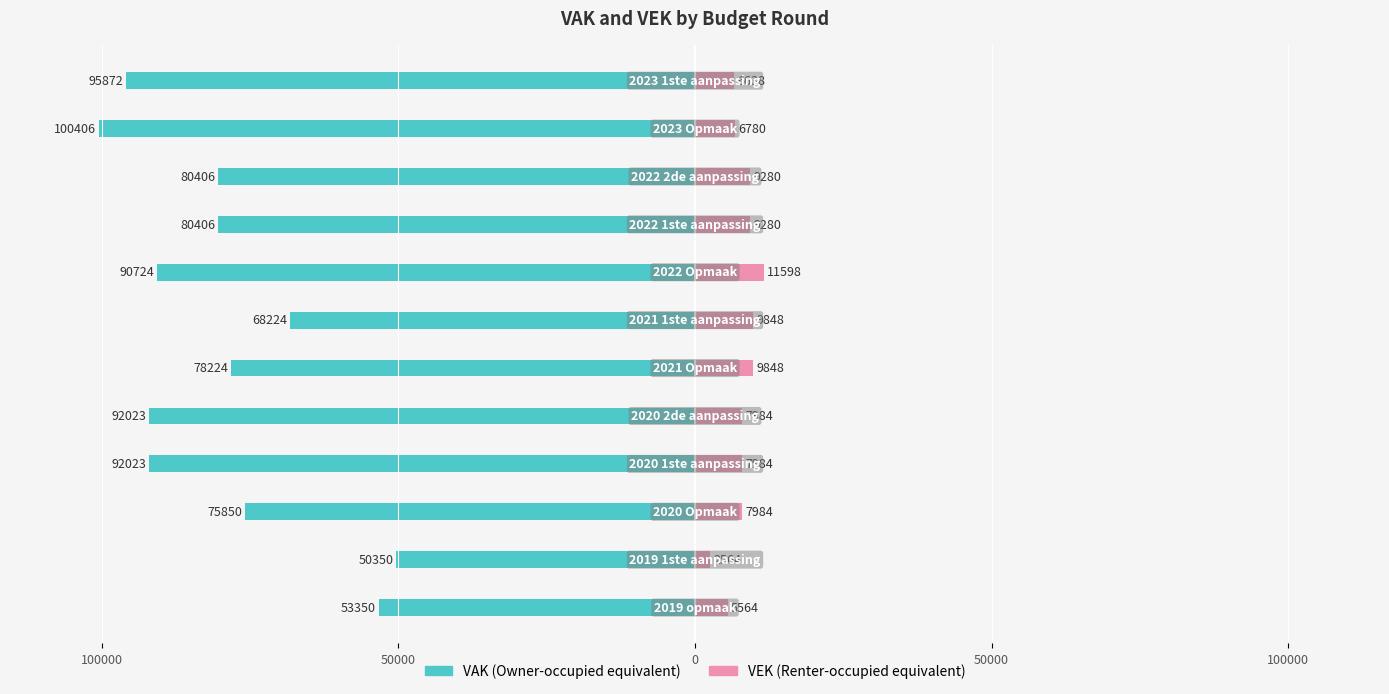

What is the value of the VEK bar at the 10th from the left?

9280